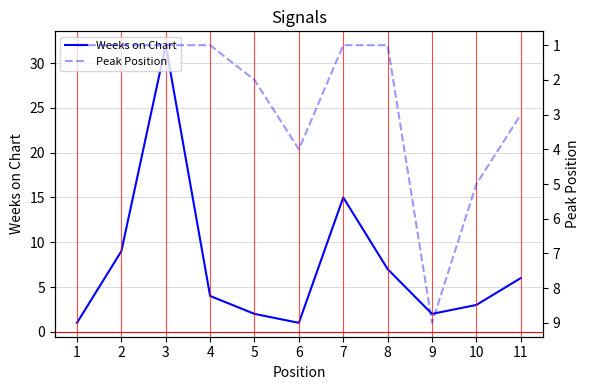

Reading left to right, transcribe all the data shown in this chart.

Weeks on Chart: 1=1	2=9	3=32	4=4	5=2	6=1	7=15	8=7	9=2	10=3	11=6
Peak Position: 1=1	2=1	3=1	4=1	5=2	6=4	7=1	8=1	9=9	10=5	11=3